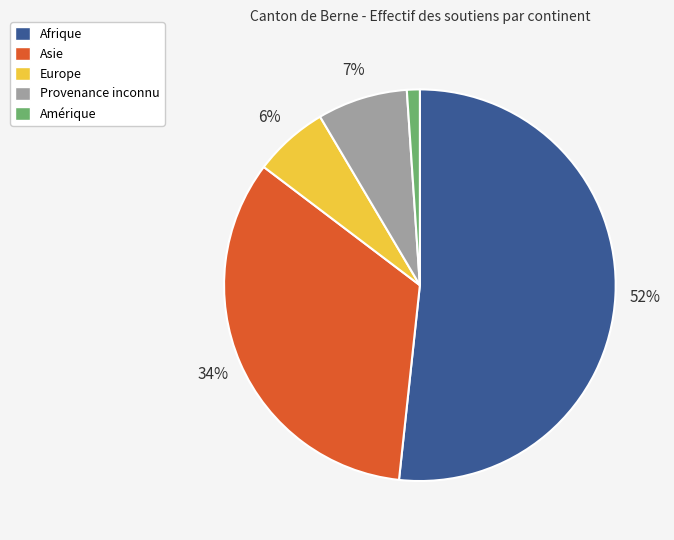

How many segments does this pie chart have?

5